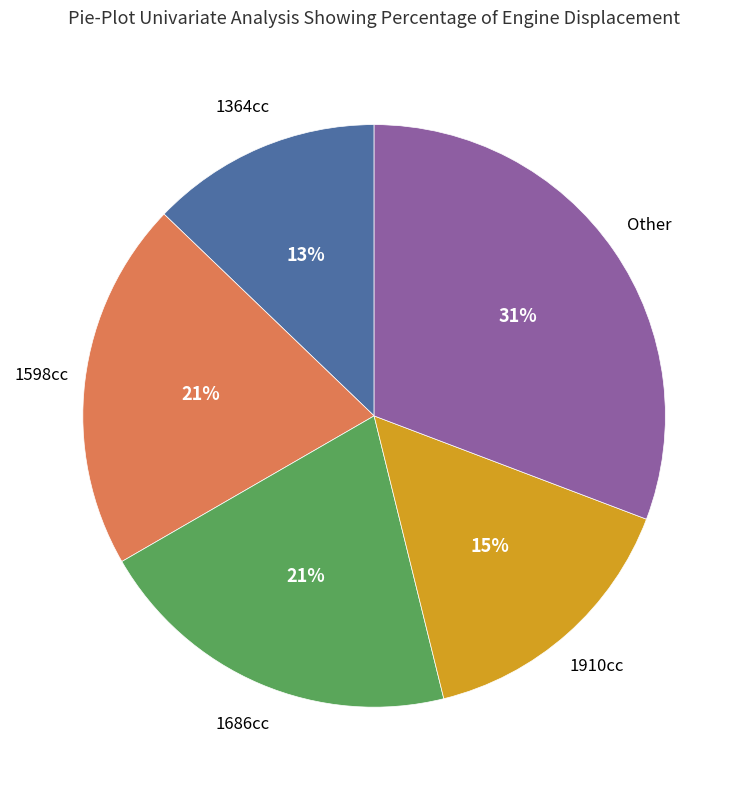

Does any single category account for the majority?

No